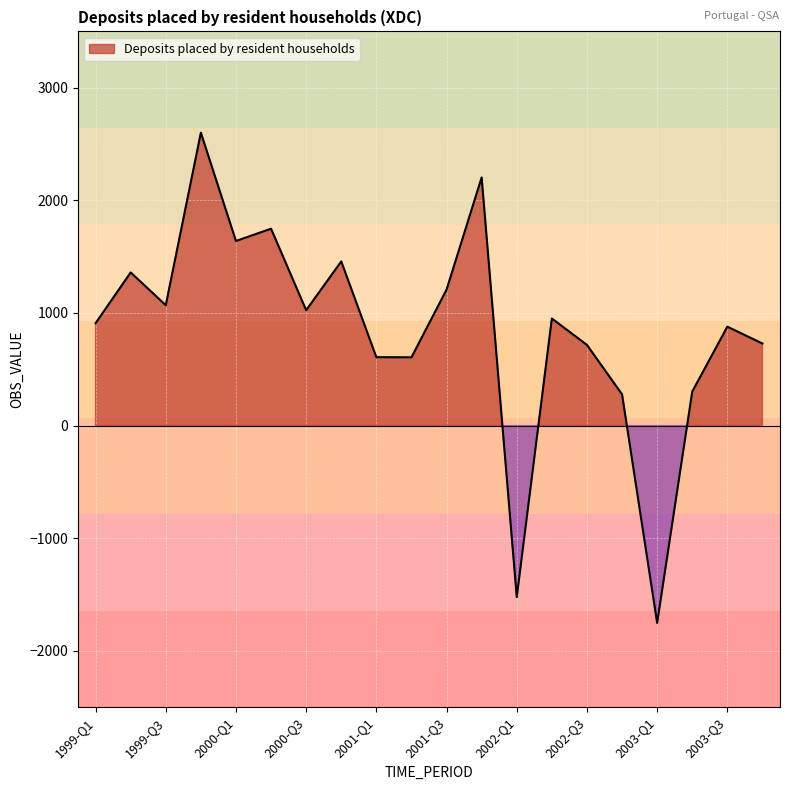

Read the value at 2002-Q2.

950.6